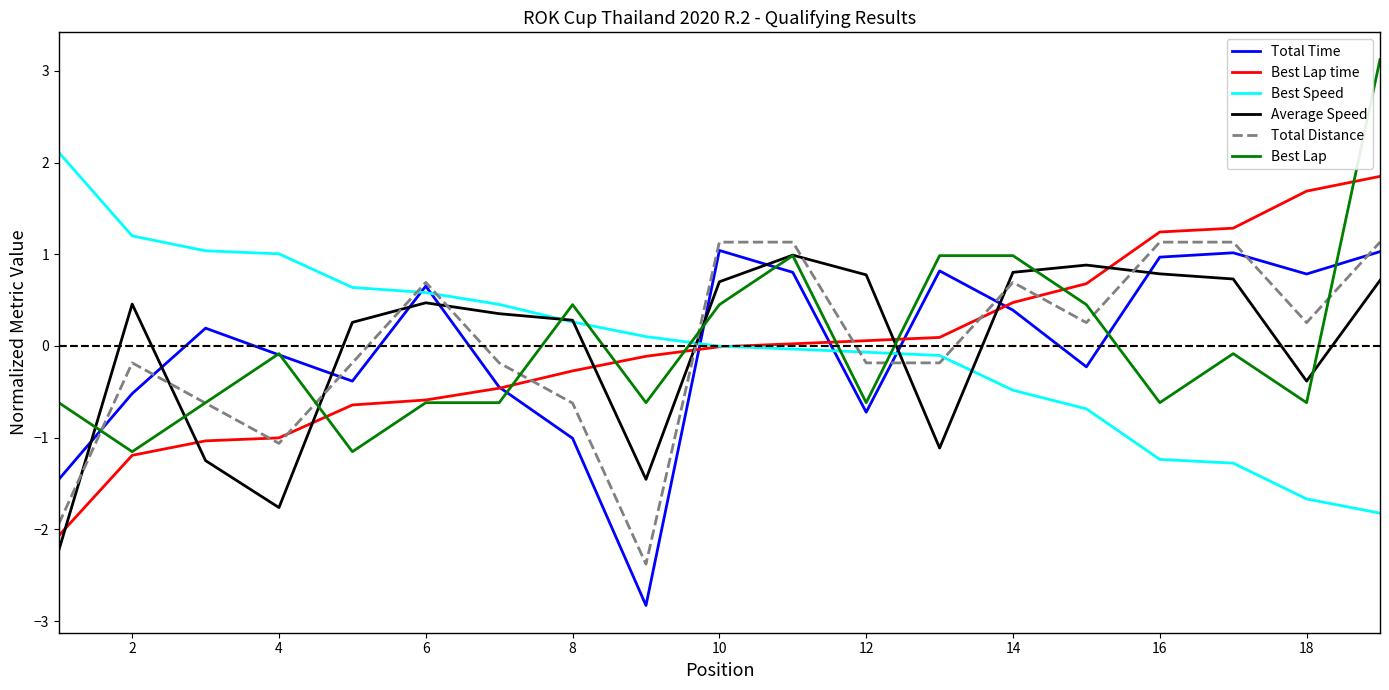

What is the difference between the maximum and second lowest values in the Total Distance series?

3.1